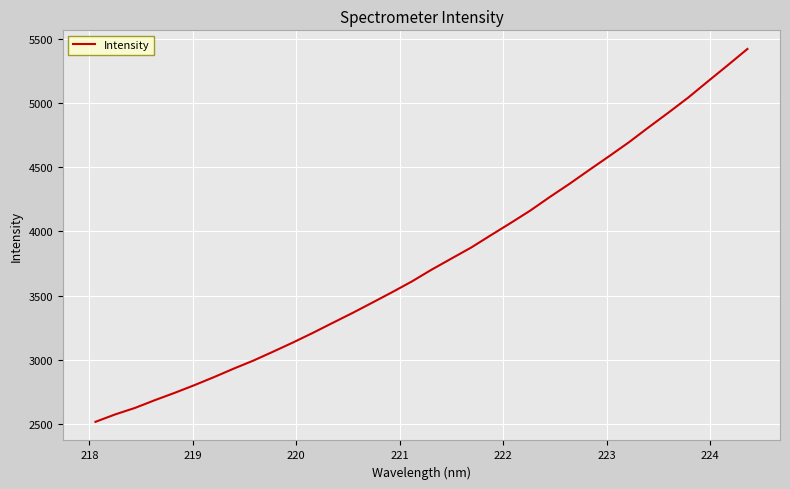

What is the greatest value displayed?

5419.1